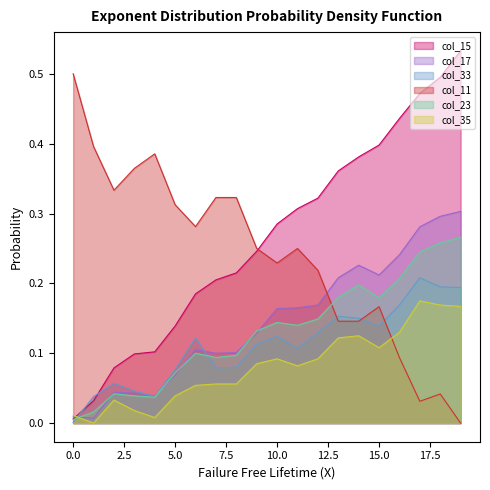

In col_23, how many points are lower than both neighbors (excluding endpoints)?

4